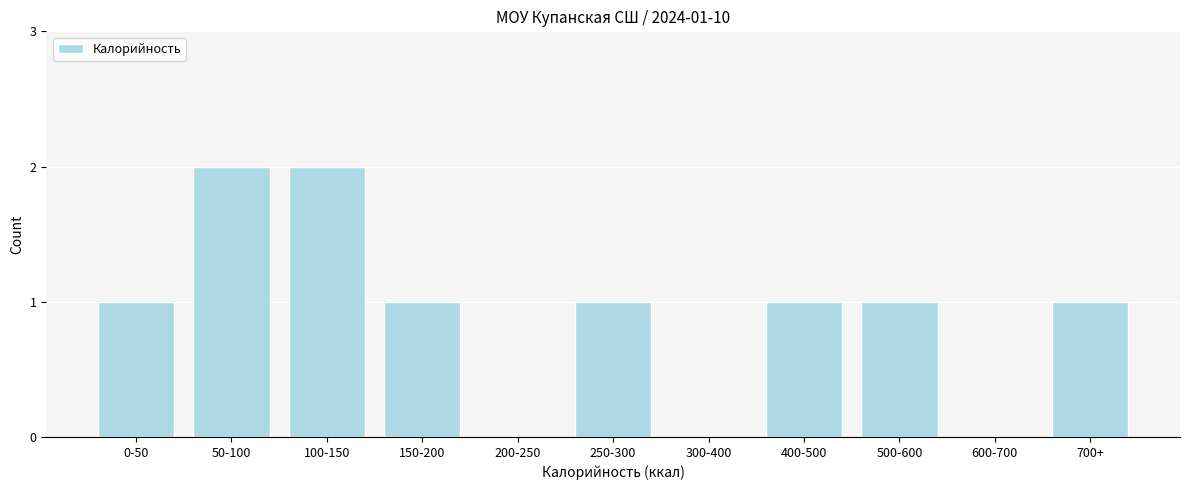

Reading right to left, what are all the values shown in this chart?

700+=1	600-700=0	500-600=1	400-500=1	300-400=0	250-300=1	200-250=0	150-200=1	100-150=2	50-100=2	0-50=1